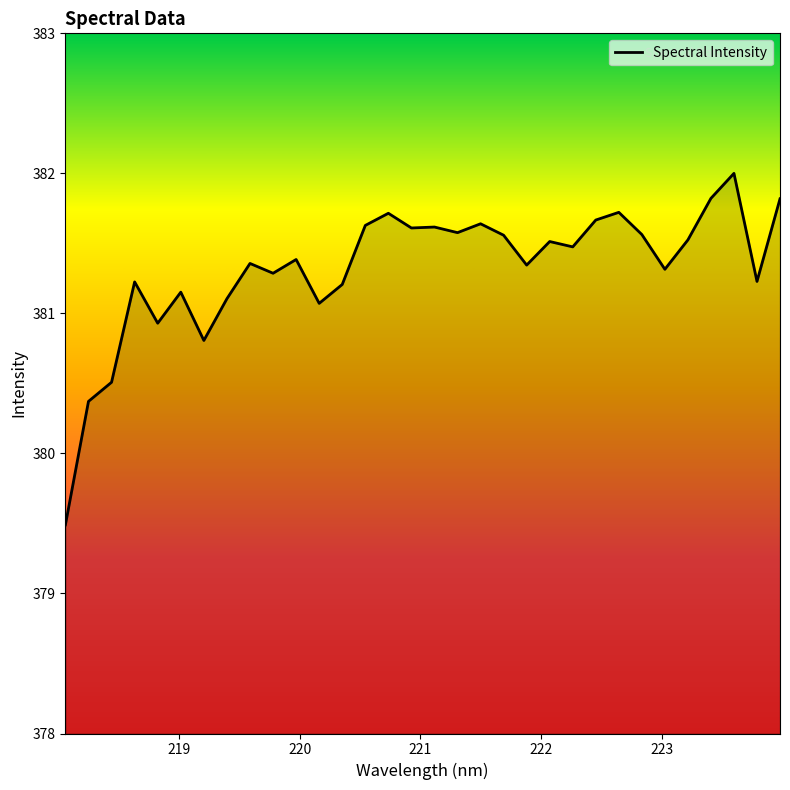

What is the difference between the maximum and minimum values?

2.5